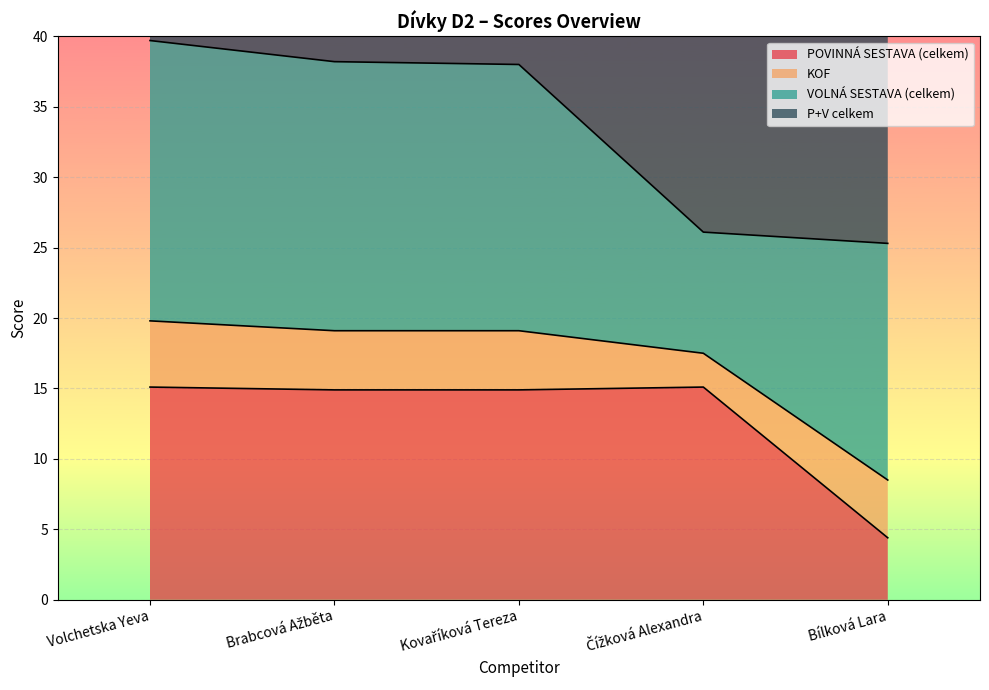

Does the chart display data point markers on the line(s)?

No